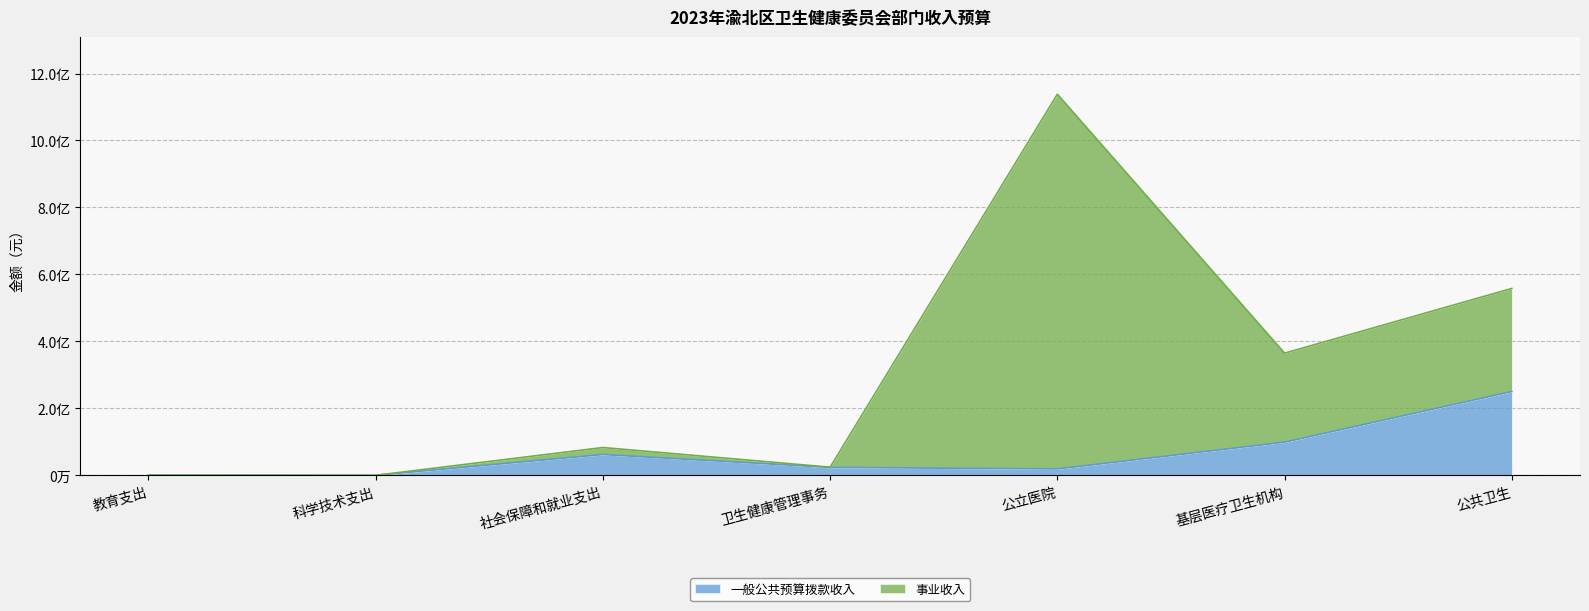

Which label corresponds to the smallest value in the chart?

科学技术支出